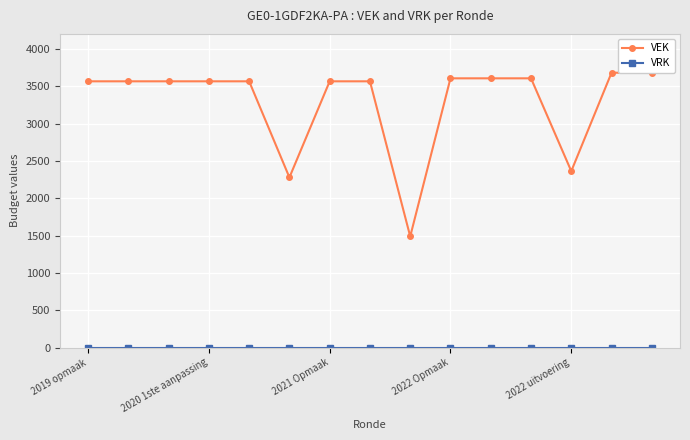

At how many categories does at least one series exceed 803?

15